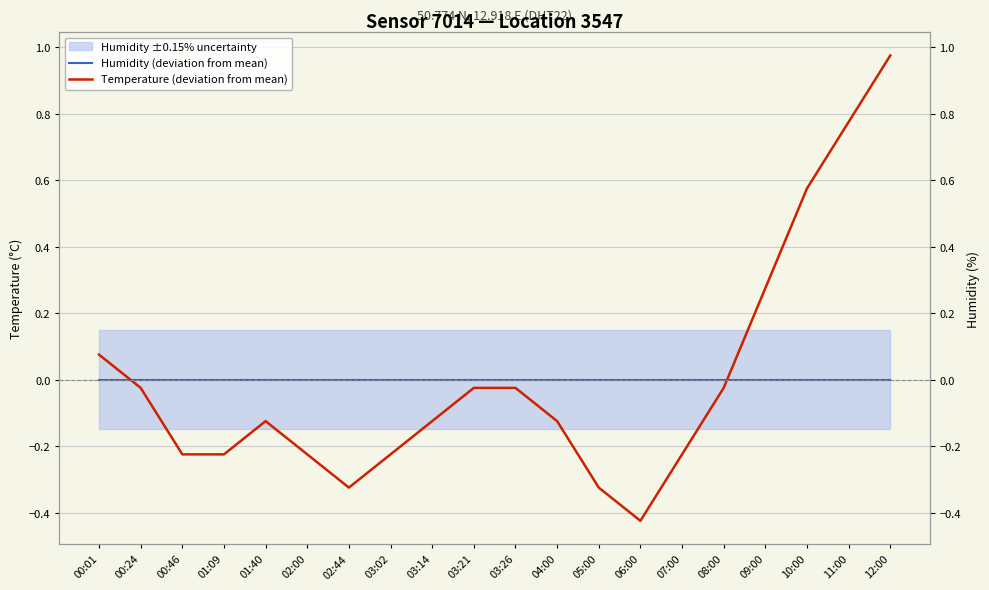

Which has a higher value, 05:00 or 10:00?

05:00